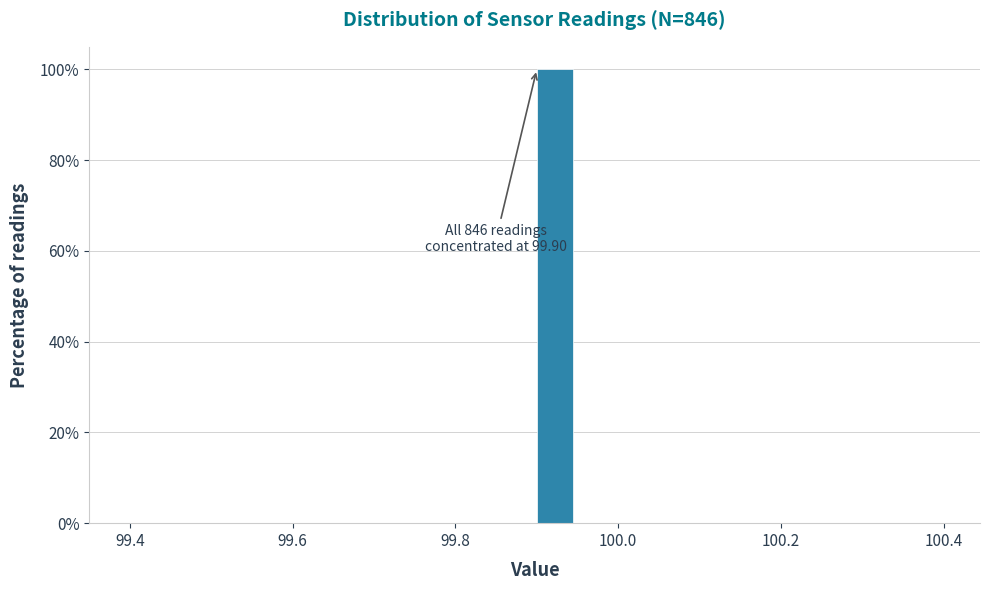

Around what value on the x-axis is the tallest bar? Give the approximate position of its centre, as read against the axis.

99.92